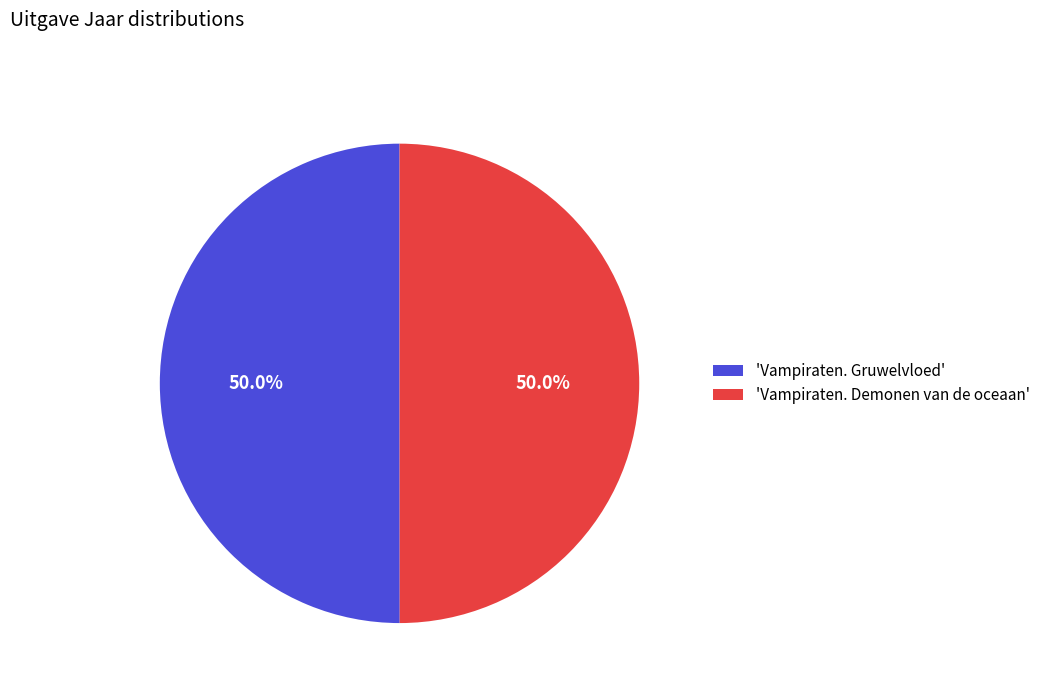

Count the number of slices in the pie.

2